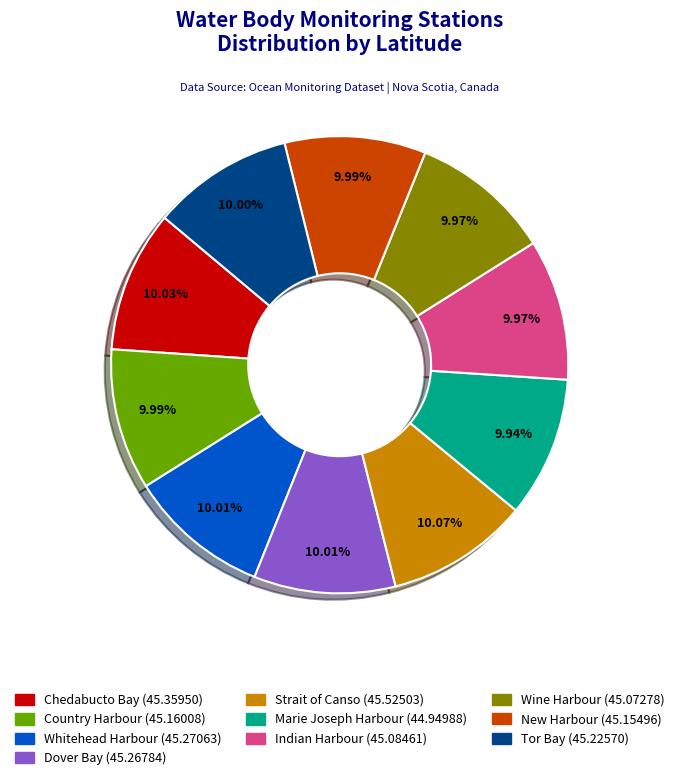

Approximately how many times larger is the value at Indian Harbour compared to Whitehead Harbour?

1.0